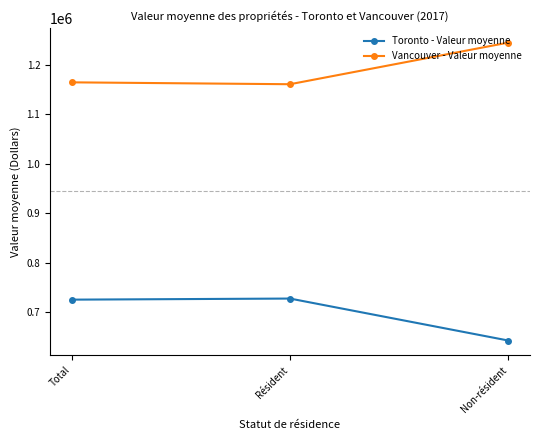

Which series has the largest total across all categories?

Vancouver - Valeur moyenne